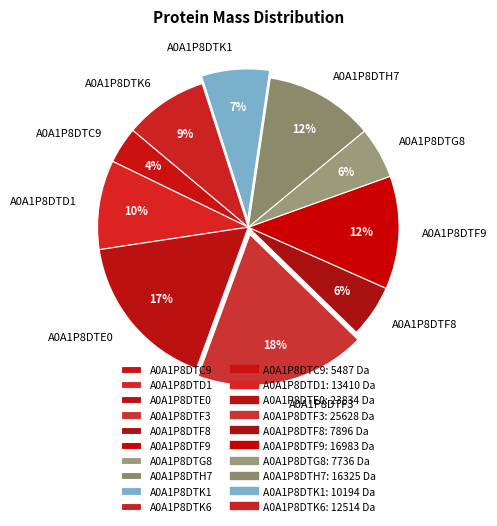

The A0A1P8DTF8 slice represents 17% of the pie. True or false?

False